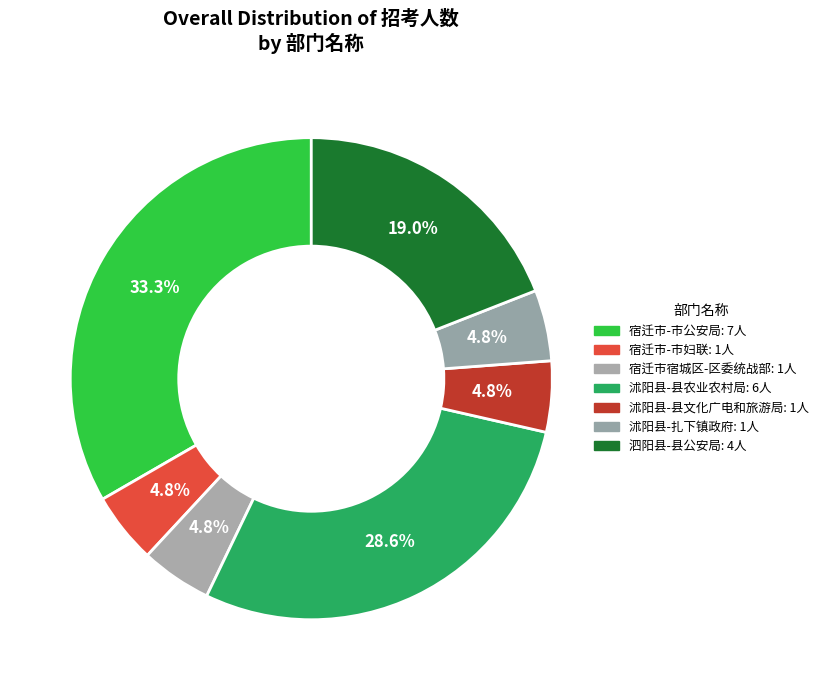

What is the change in value from 沭阳县-县文化广电和旅游局 to 泗阳县-县公安局?

+3